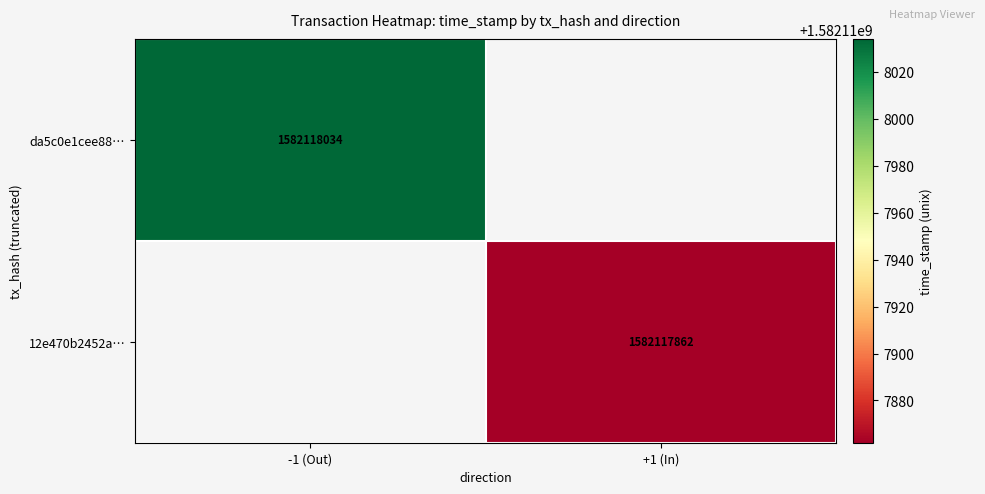

List the series in order of their overall mean, lowest first.

12e470b2452a893522c8afd6adab7d43177518c, da5c0e1cee8897370e6f461bef91ddc8370a2b1